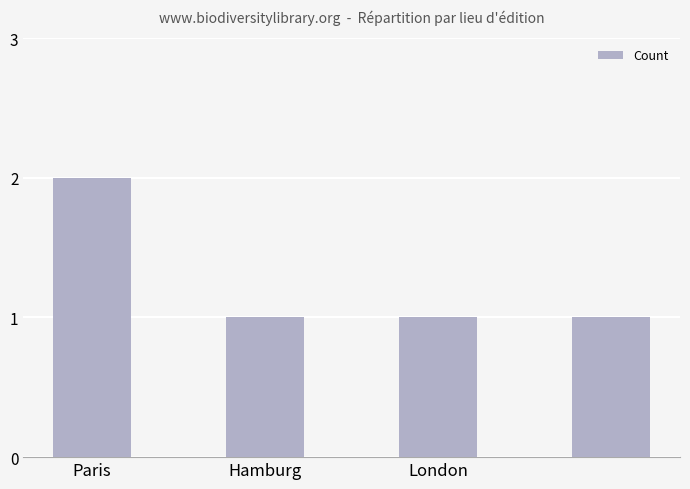

What is the maximum value shown in the chart?

2